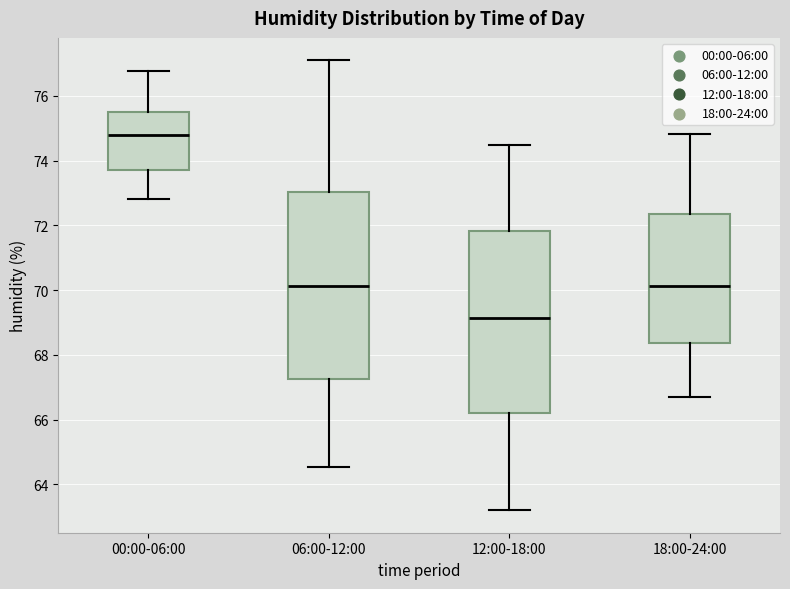

Reading left to right, transcribe this box plot: for each box, give where its median line is, the range the box spans, and where its two whiskers end, as read against the y-axis. The values are not printed on the chart, so give them approximately, as read against the axis.

00:00-06:00: median 74.8, box 73.8 to 75.6, whiskers 72.8 to 76.8
06:00-12:00: median 70.2, box 67.2 to 73.0, whiskers 64.6 to 77.2
12:00-18:00: median 69.2, box 66.2 to 71.8, whiskers 63.2 to 74.4
18:00-24:00: median 70.2, box 68.4 to 72.4, whiskers 66.8 to 74.8